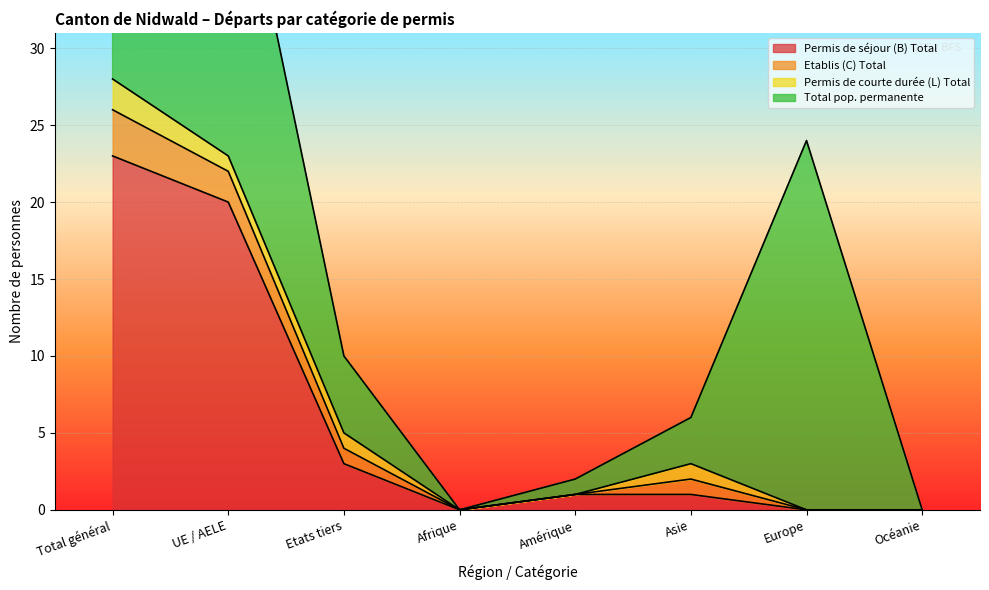

How many data points does each series have?

8